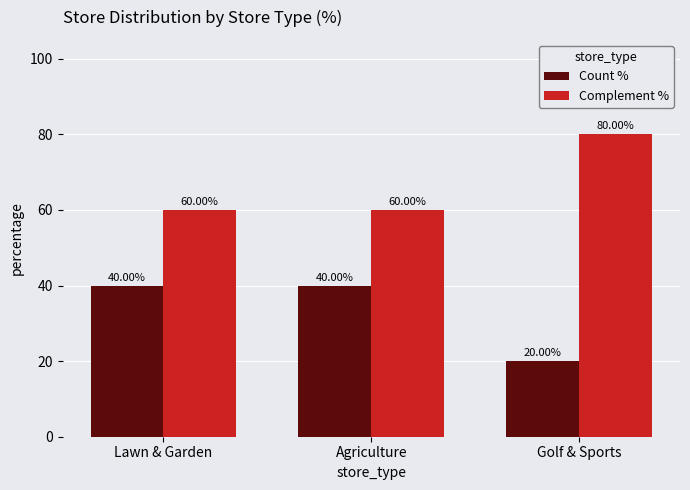

What is the average value of the Count % series?

33